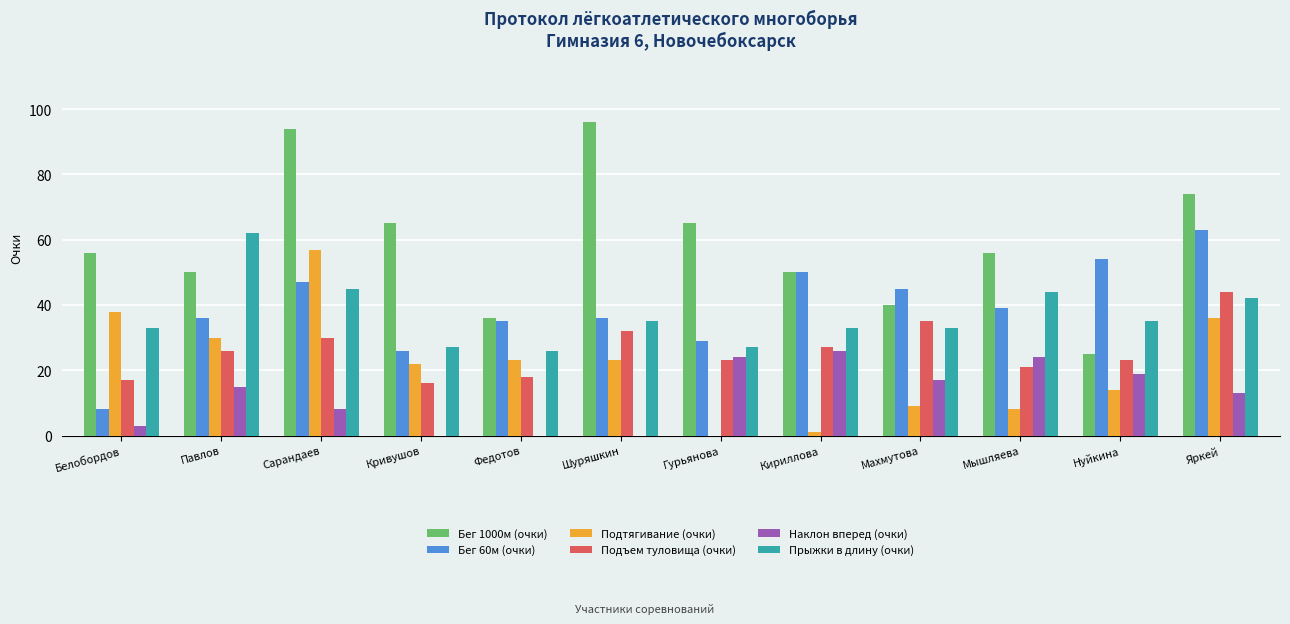

What is the greatest value displayed?

96